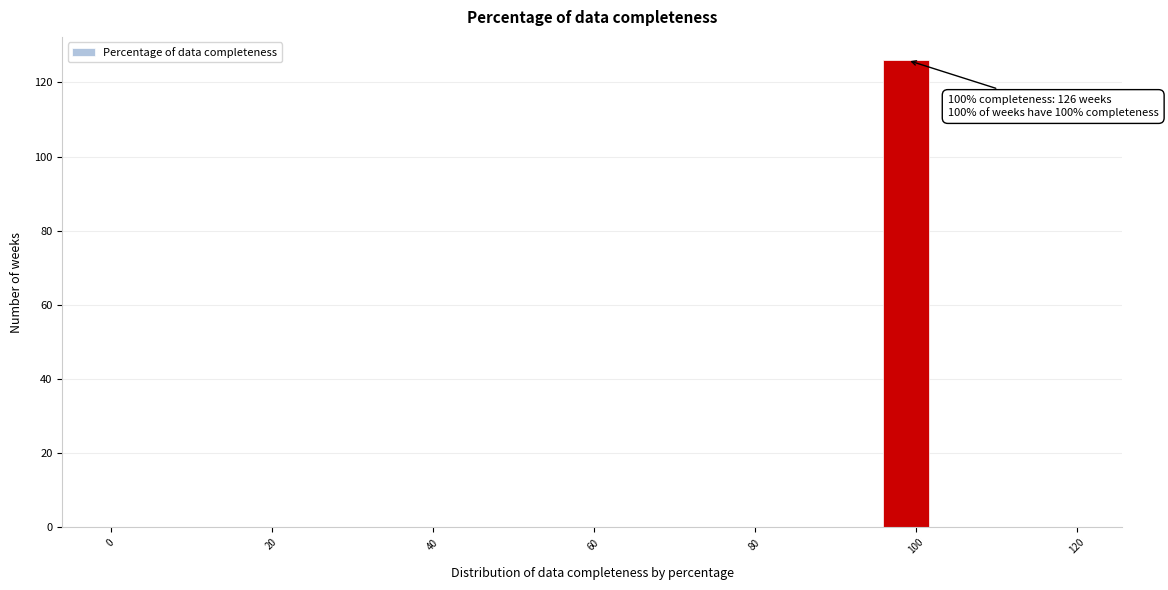

Around what value on the x-axis is the tallest bar? Give the approximate position of its centre, as read against the axis.

98